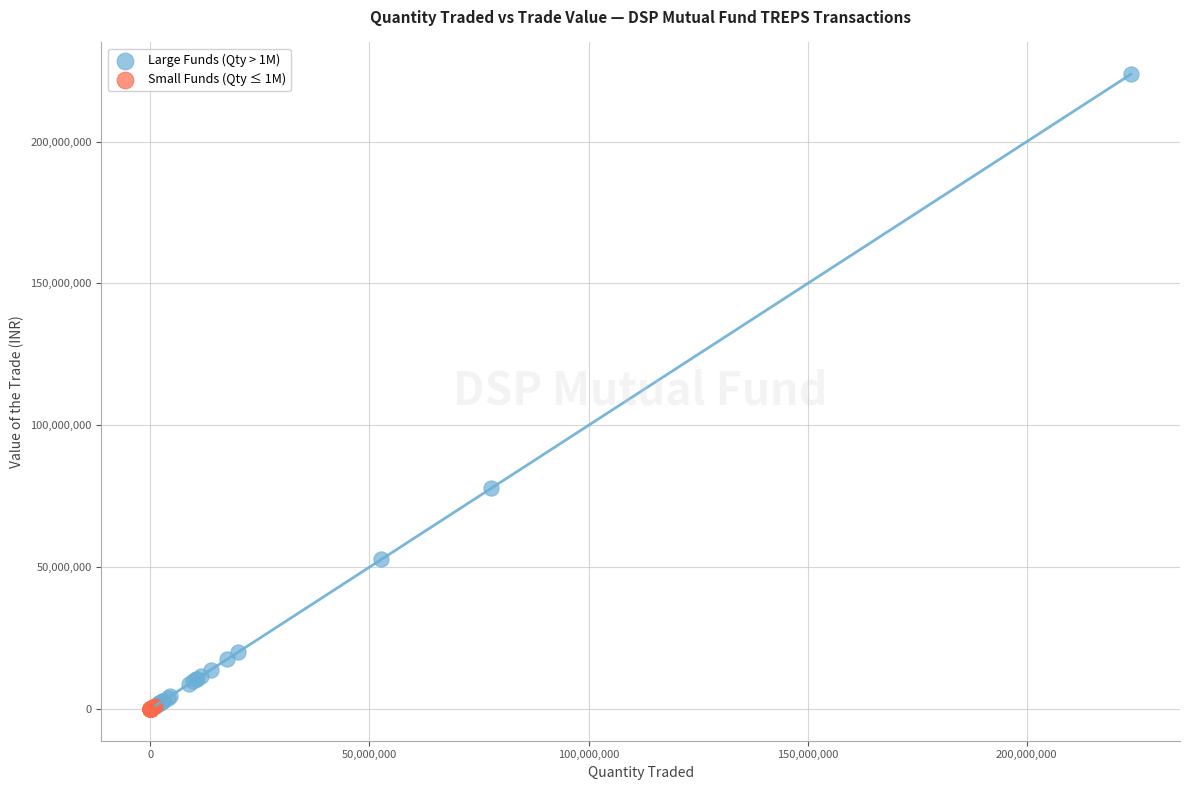

Which series has the widest spread of Y values?

Large Funds (Qty > 1M)